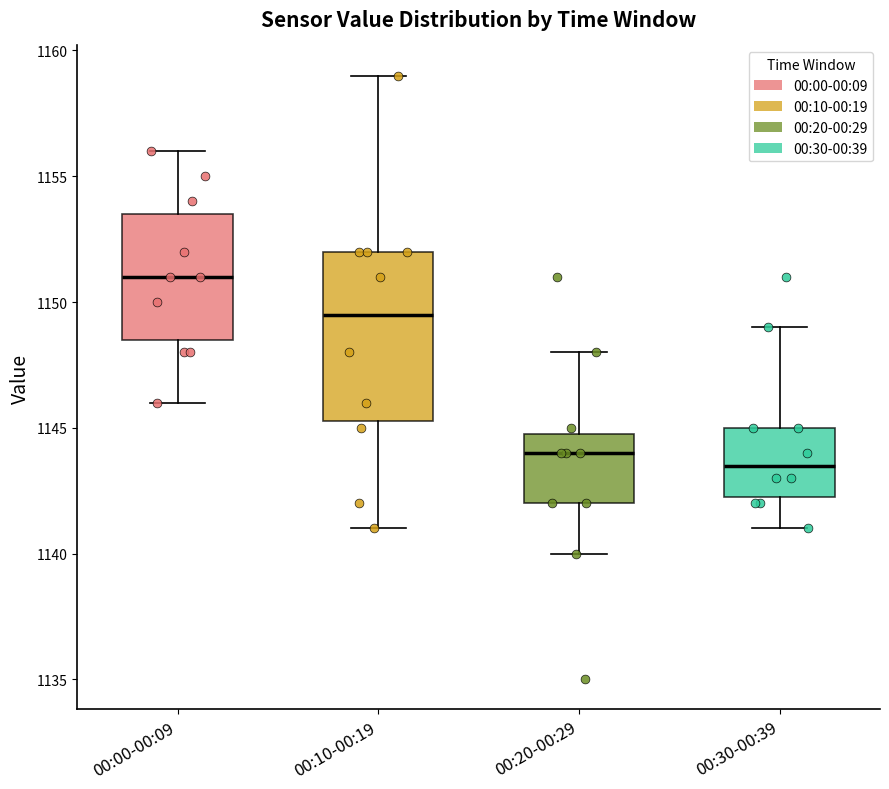

Comparing the boxes themselves (not the whiskers), which one is the tallest?

00:10-00:19